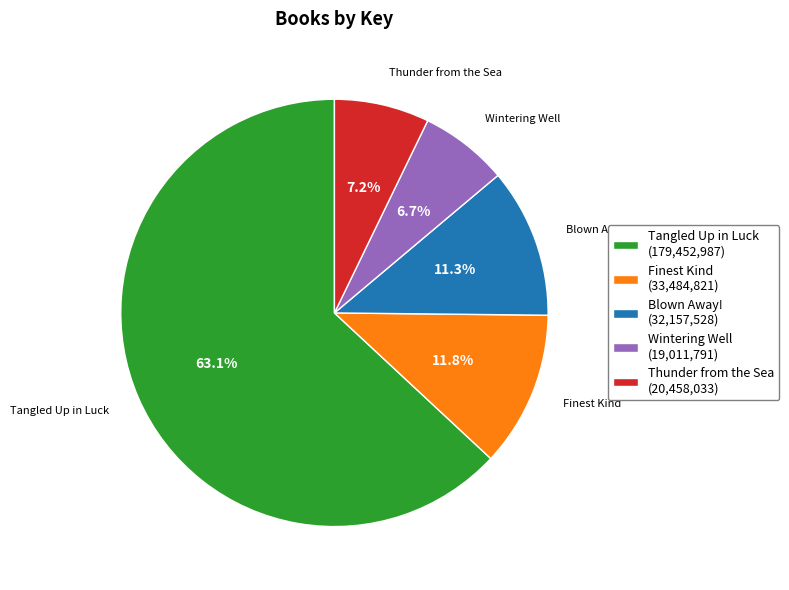

To the nearest percent, what portion does Wintering Well represent?

7%